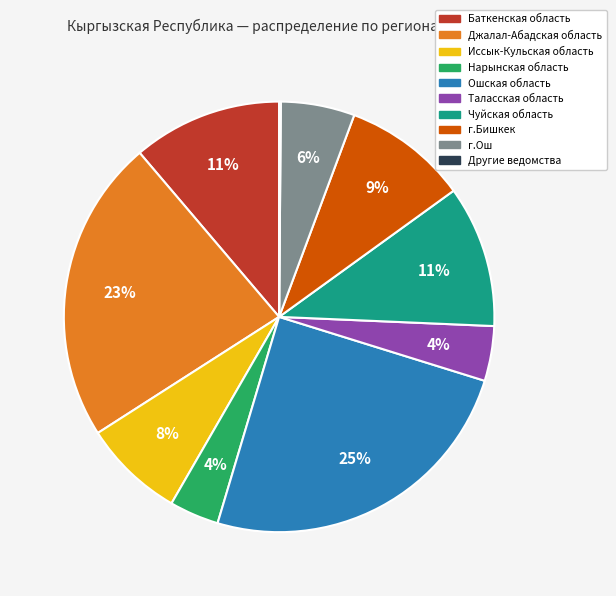

Does Чуйская область represent more than half of the total?

No